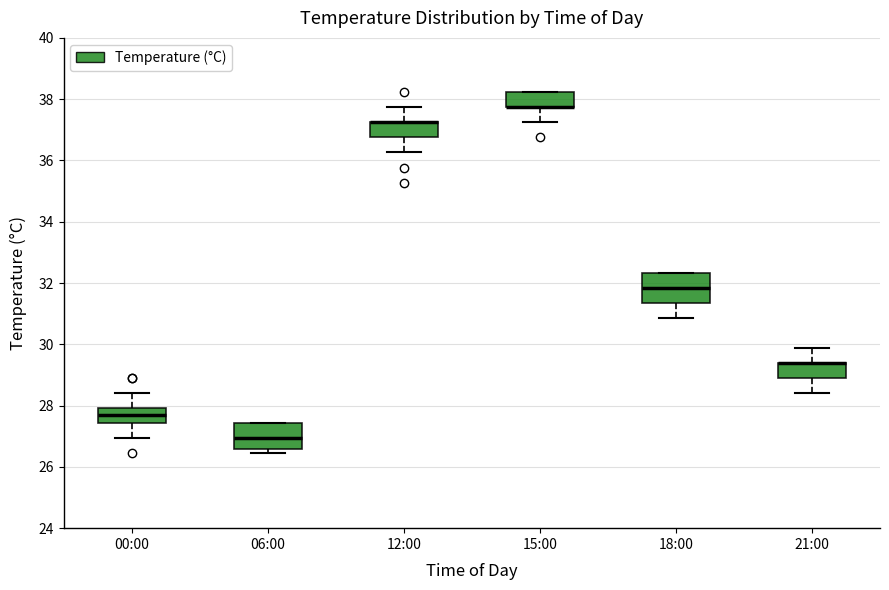

Reading left to right, read every box against the y-axis: the position of its median line, the range the box covers, and the ends of its whiskers. The values are not printed on the chart, so give them approximately, as read against the axis.

00:00: median 27.6, box 27.4 to 28.0, whiskers 27.0 to 28.4
06:00: median 27.0, box 26.6 to 27.4, whiskers 26.4 to 27.4
12:00: median 37.2 (drawn on the box's upper edge), box 36.8 to 37.2, whiskers 36.2 to 37.8
15:00: median 37.8 (drawn on the box's lower edge), box 37.8 to 38.2, whiskers 37.2 to 38.2
18:00: median 31.8, box 31.4 to 32.4, whiskers 30.8 to 32.4
21:00: median 29.4 (drawn on the box's upper edge), box 29.0 to 29.4, whiskers 28.4 to 29.8